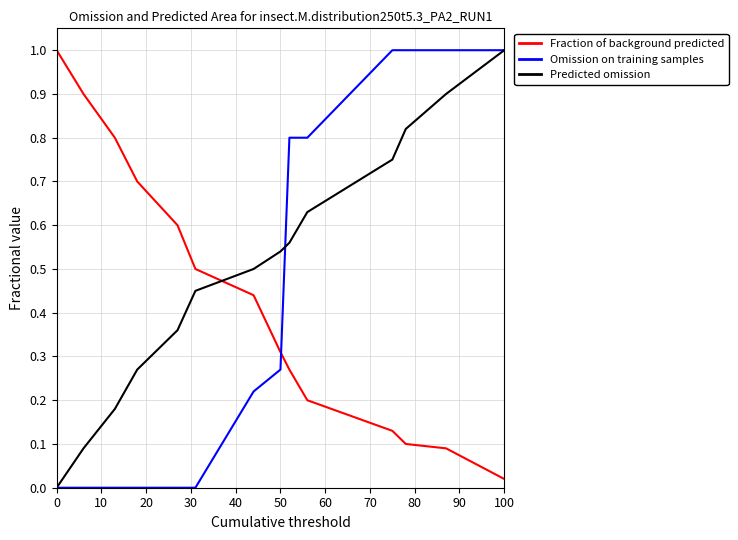

Which series has the largest total across all categories?

Predicted omission